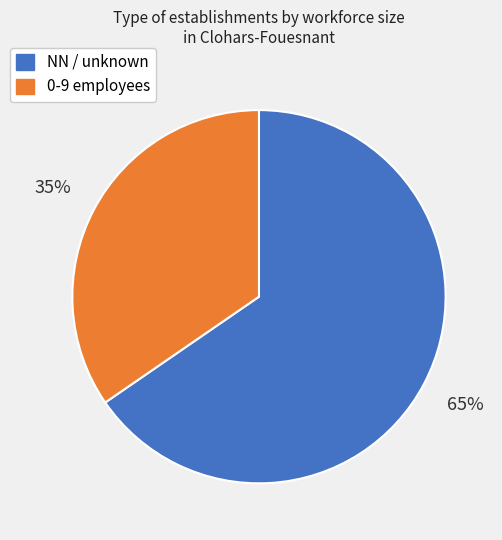

Rank the categories by value from lowest to highest.

0-9 employees, NN / unknown